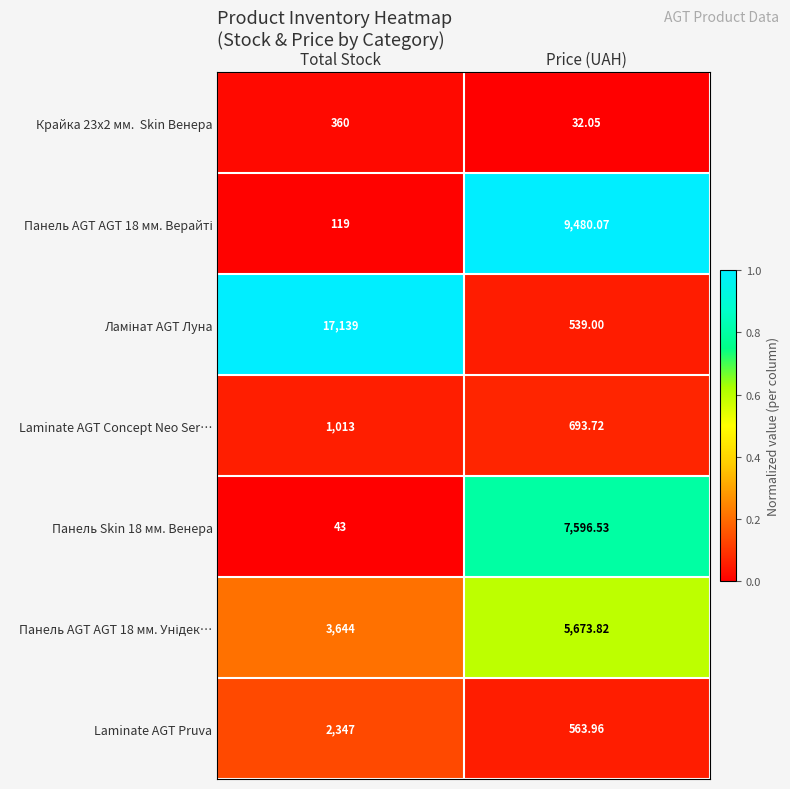

At which category is the sum across all series the highest?

Total Stock